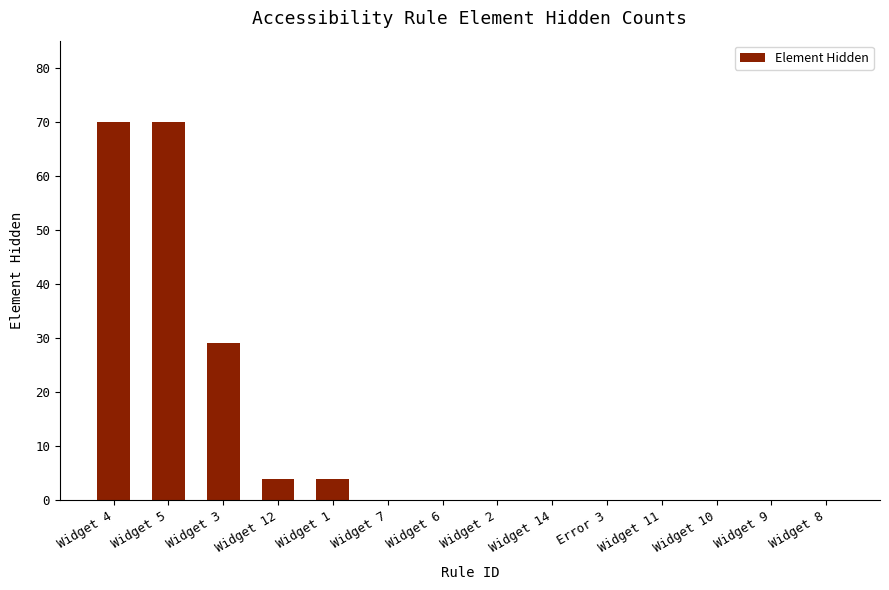

What is the maximum value shown in the chart?

70